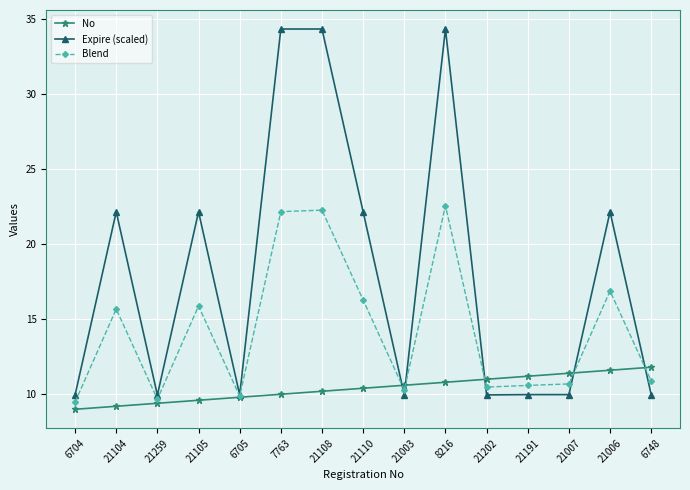

What is the minimum value for No?

9.0